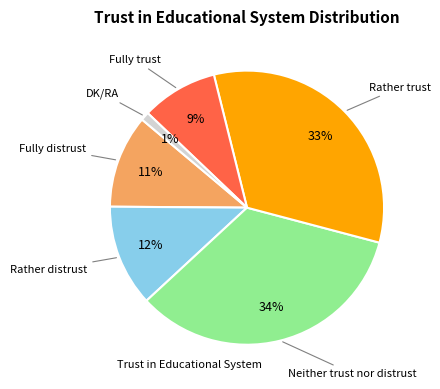

Does any single category account for the majority?

No